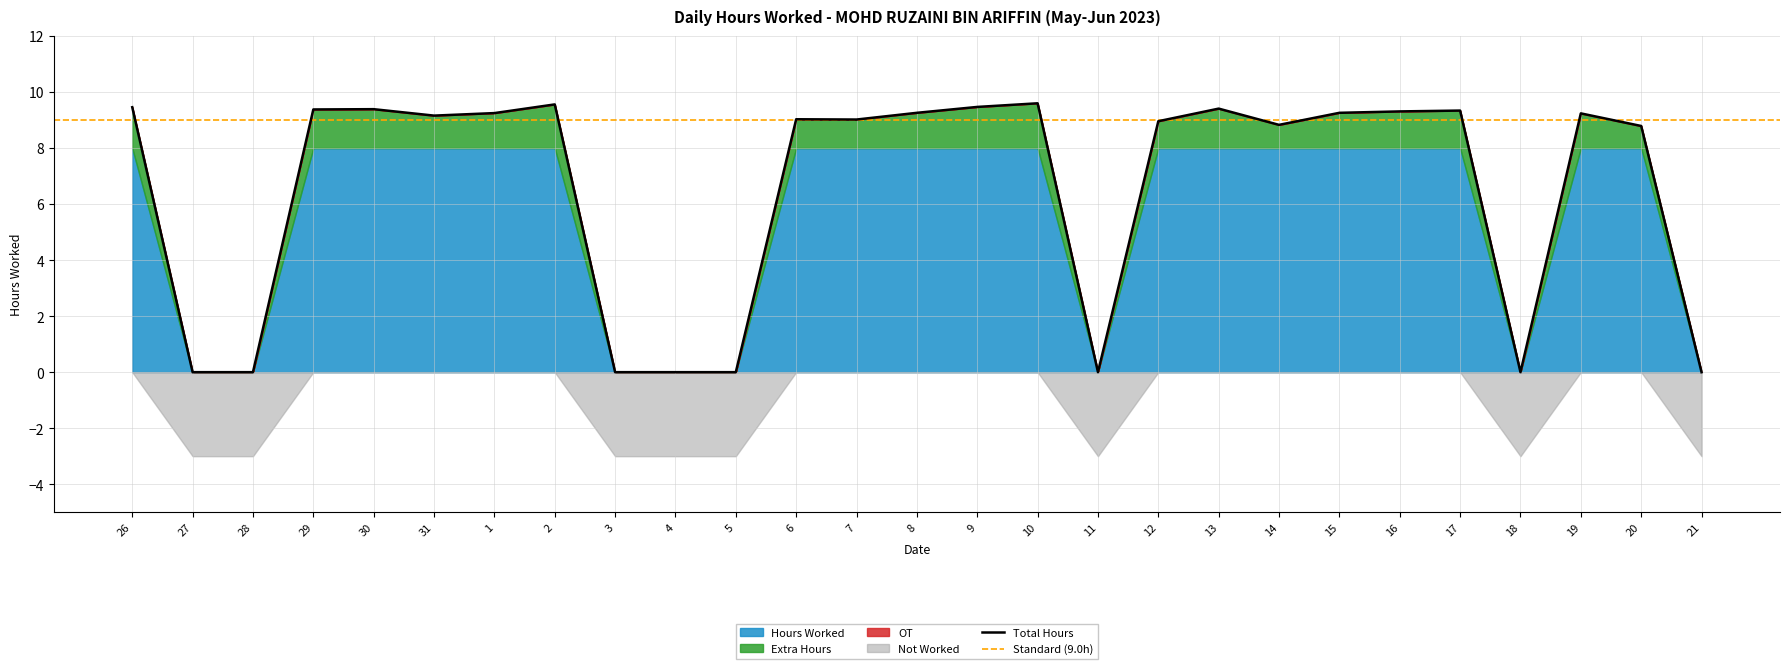

True or false: Total Hours has a value of 5.7 at 15.

False